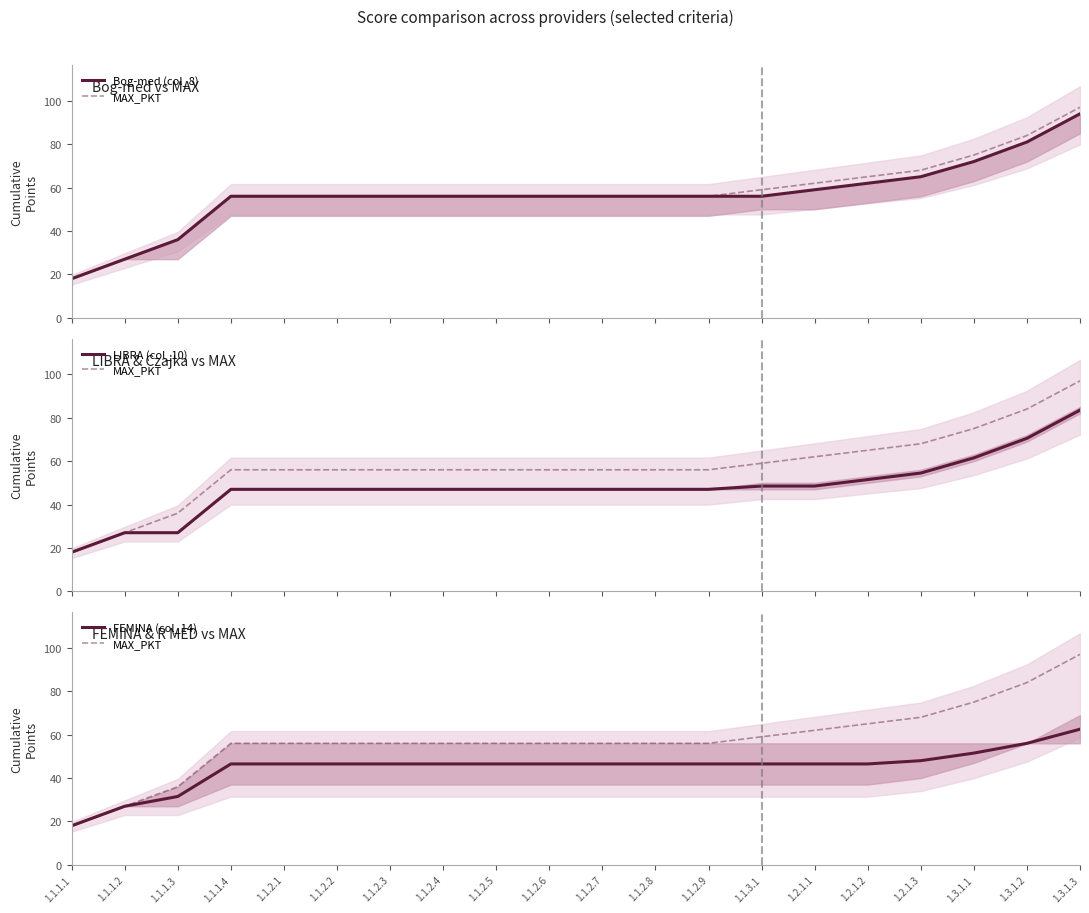

Read the FEMINA (col_14) value at 1.2.1.2.

46.5